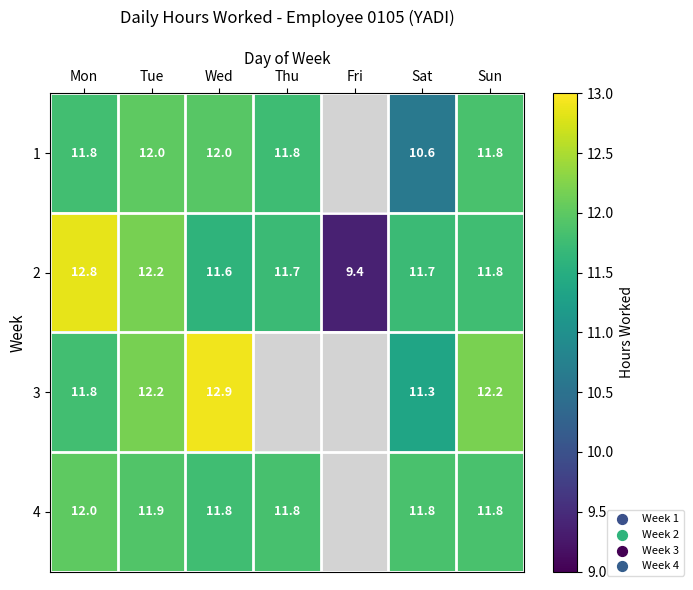

The value of 1 at Sat is 2.6. True or false?

False